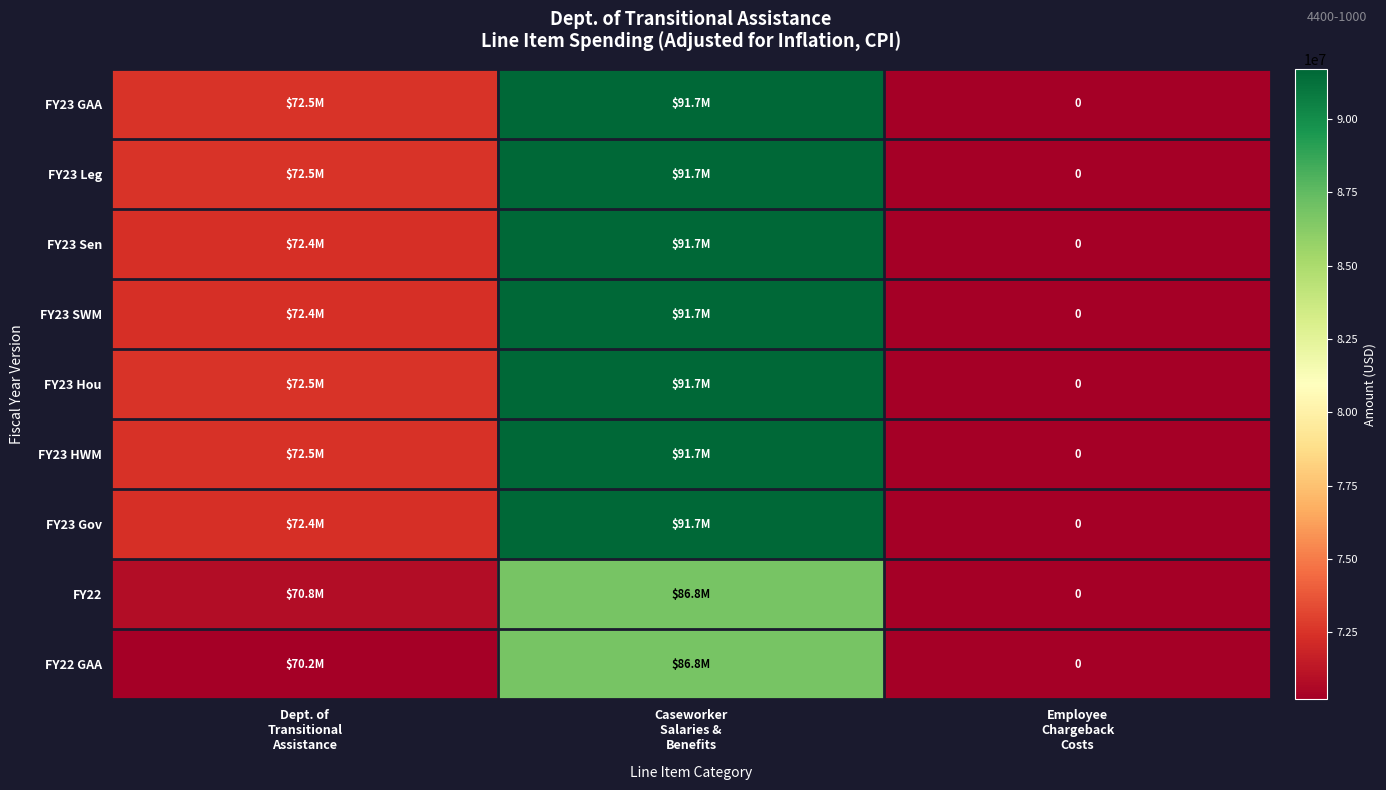

Rank the series by their maximum value, from highest to lowest.

FY23 GAA, FY23 Leg, FY23 Sen, FY23 SWM, FY23 Hou, FY23 HWM, FY23 Gov, FY22, FY22 GAA